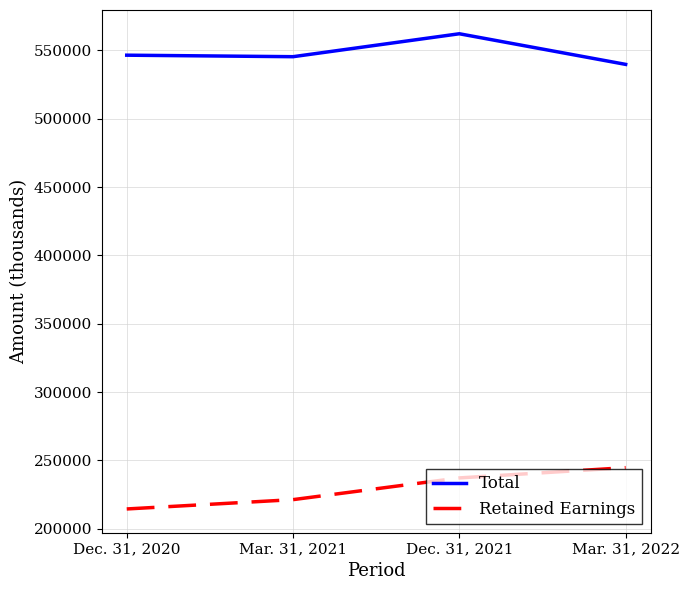

What is the spread (max minus min) of values at Dec. 31, 2020?

331995